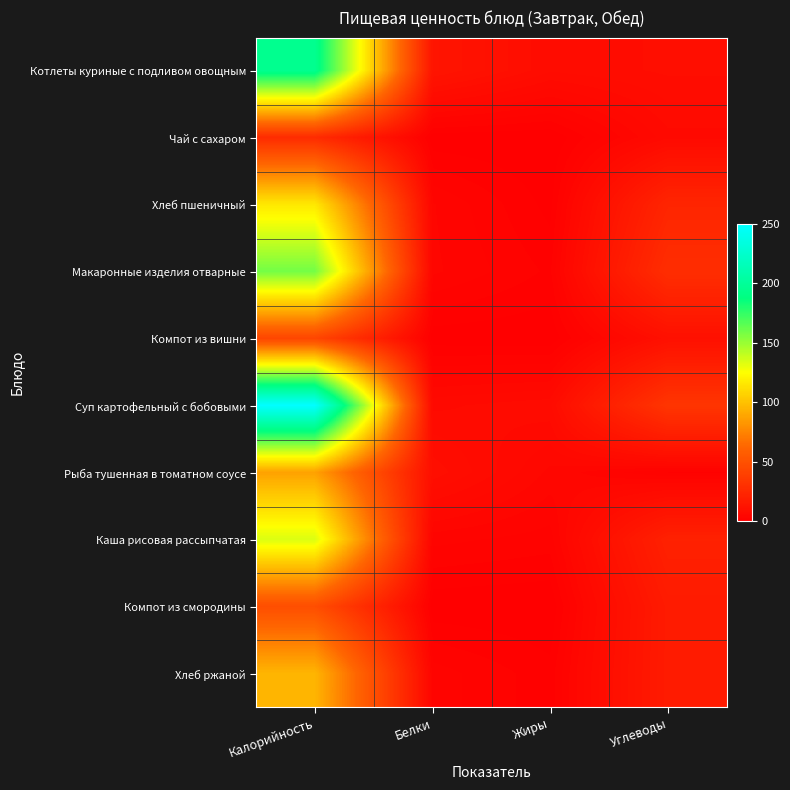

Which has a higher value, Калорийность or Белки?

Калорийность